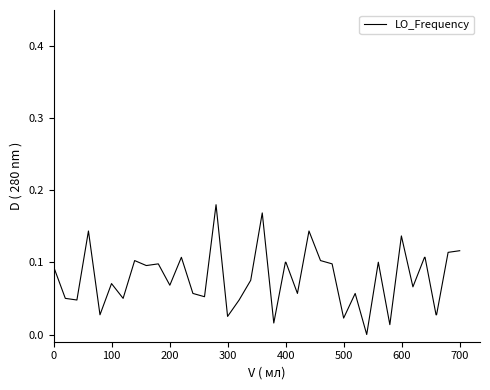

Reading left to right, list all the values displayed in this chart.

0.1	0.1	0.0	0.1	0.0	0.1	0.1	0.1	0.1	0.1	0.1	0.1	0.1	0.1	0.1	0.2	0.0	0.0	0.1	0.2	0.0	0.1	0.1	0.1	0.1	0.1	0.1	0.0	0.1	0.0	0.1	0.0	0.1	0.1	0.1	0.1	0.0	0.0	0.1	0.1